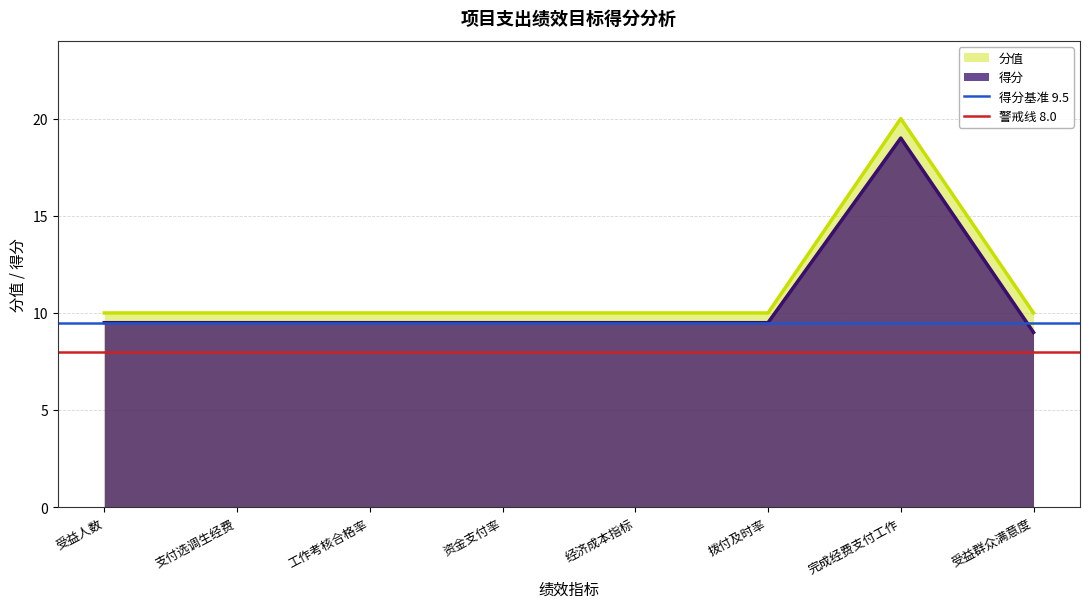

Is the value of 得分基准 9.5 at 受益人数 greater than the value of 警戒线 8.0 at 受益人数?

Yes